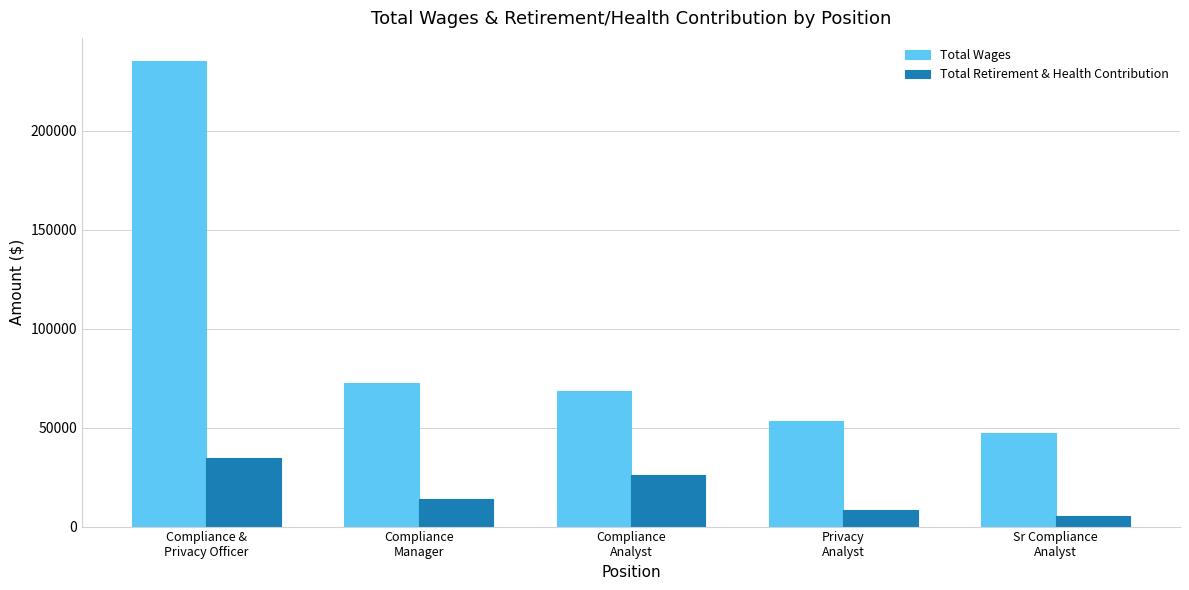

Does the chart contain any negative values?

No